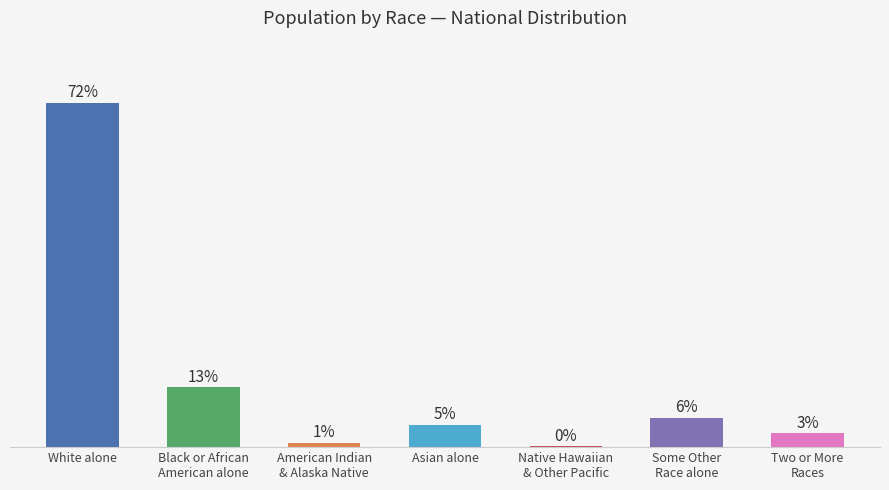

Which label corresponds to the largest value in the chart?

White alone